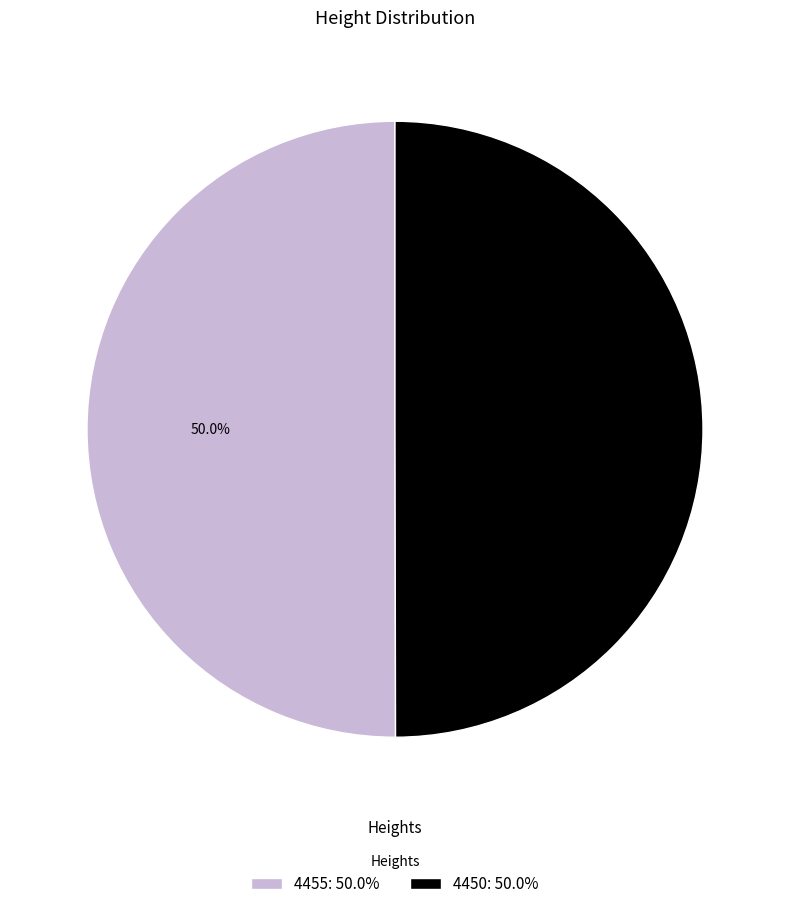

True or false: 4450 accounts for 50% of the total.

True